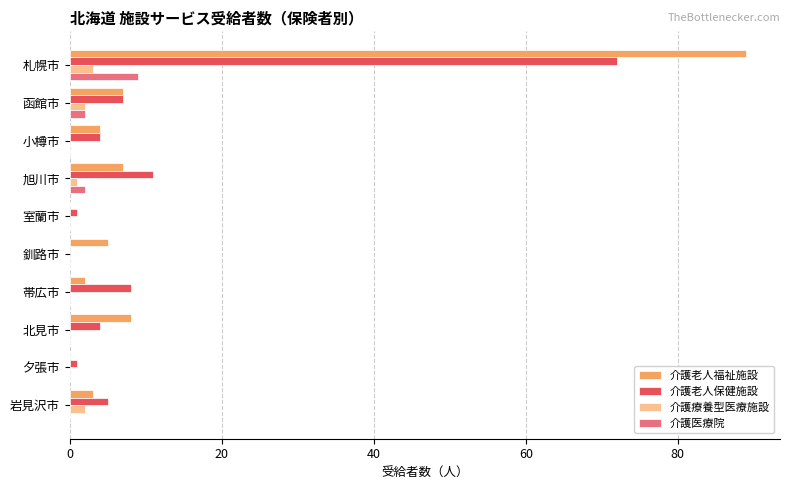

True or false: 介護療養型医療施設 has a value of 0 at 小樽市.

True